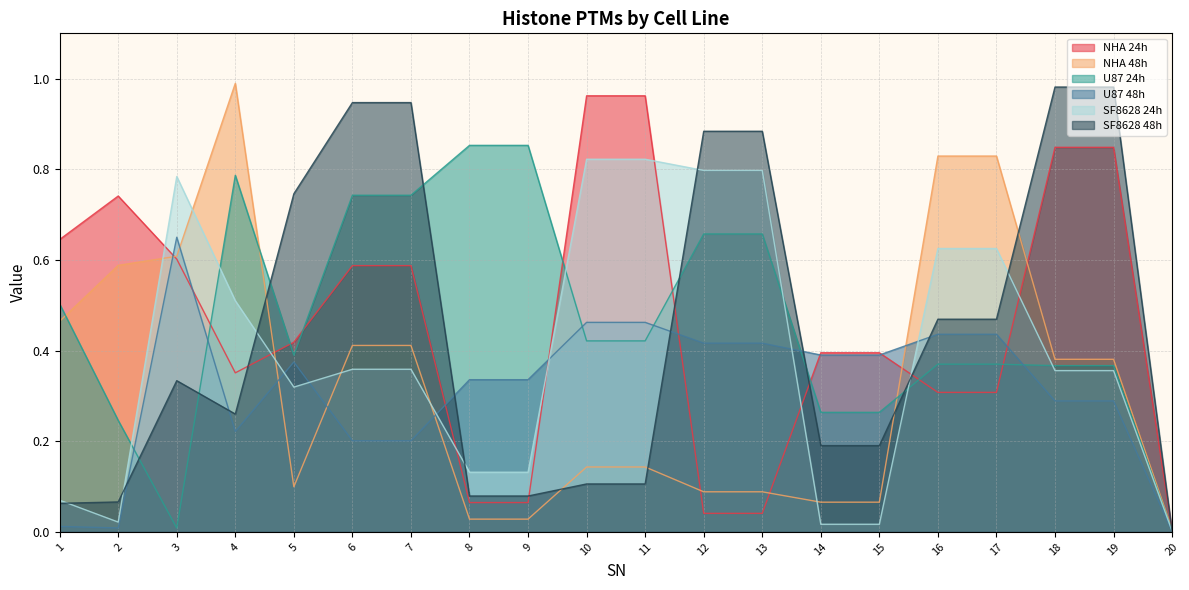

The NHA 24h series shows 0.3 at 16. True or false?

True